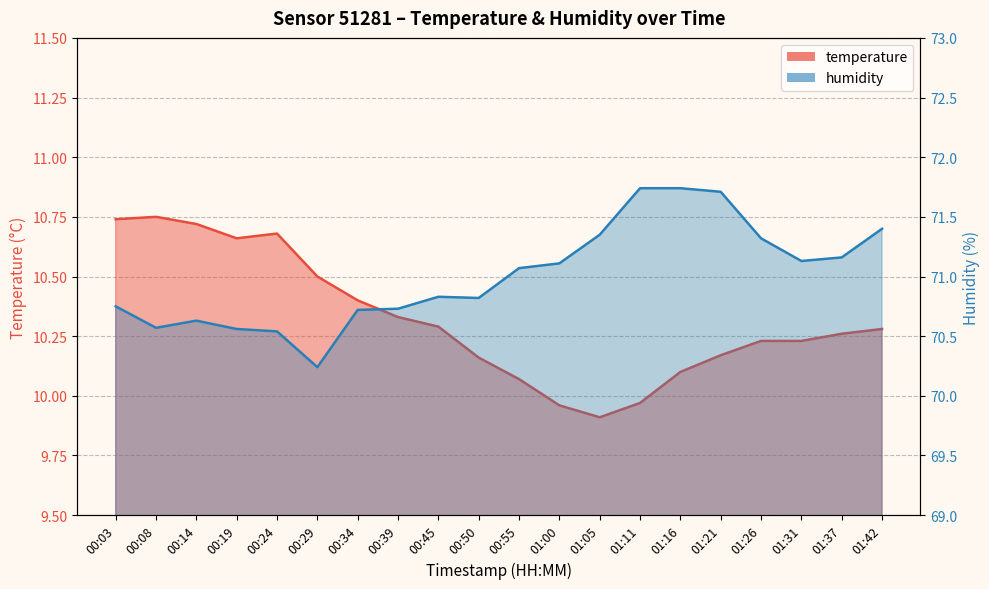

How many lines are shown in the chart?

2